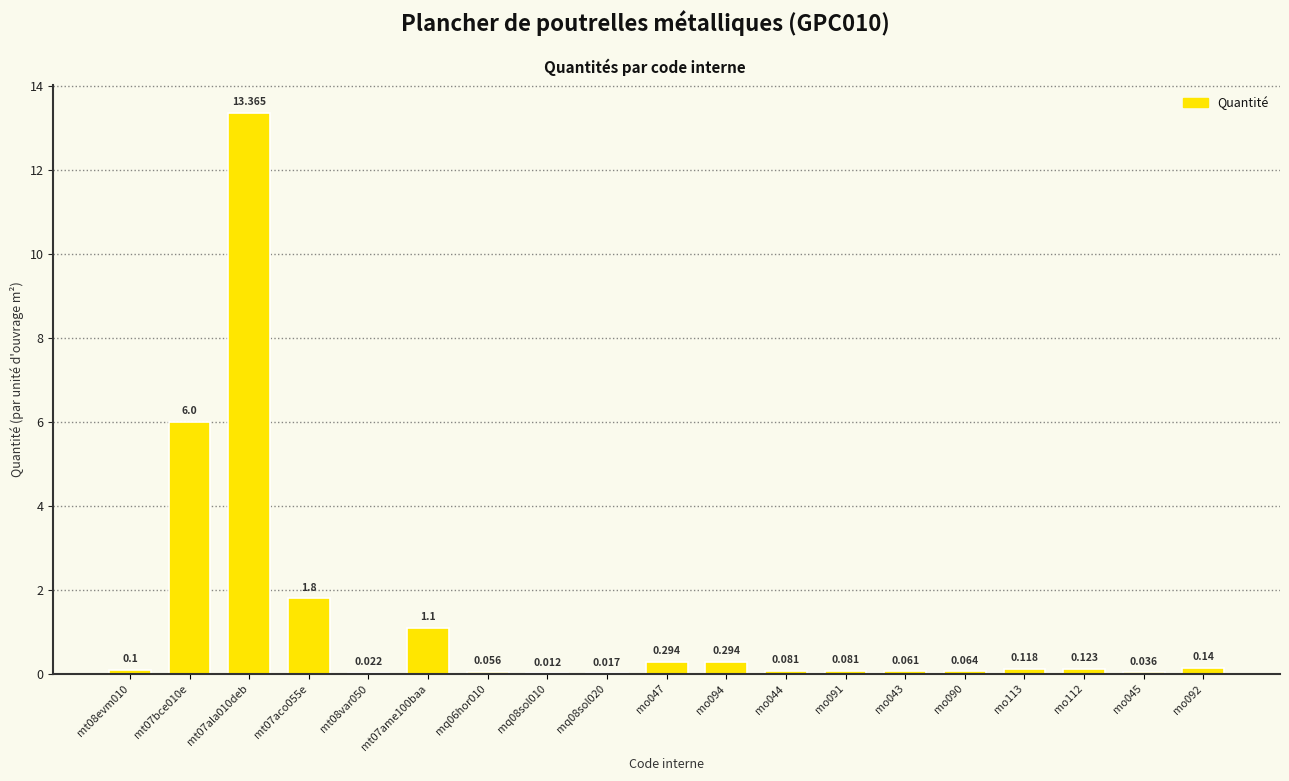

Reading right to left, list all the values displayed in this chart.

mo092=0.1	mo045=0.0	mo112=0.1	mo113=0.1	mo090=0.1	mo043=0.1	mo091=0.1	mo044=0.1	mo094=0.3	mo047=0.3	mq08sol020=0.0	mq08sol010=0.0	mq06hor010=0.1	mt07ame100baa=1.1	mt08var050=0.0	mt07aco055e=1.8	mt07ala010deb=13.4	mt07bce010e=6.0	mt08evm010=0.1